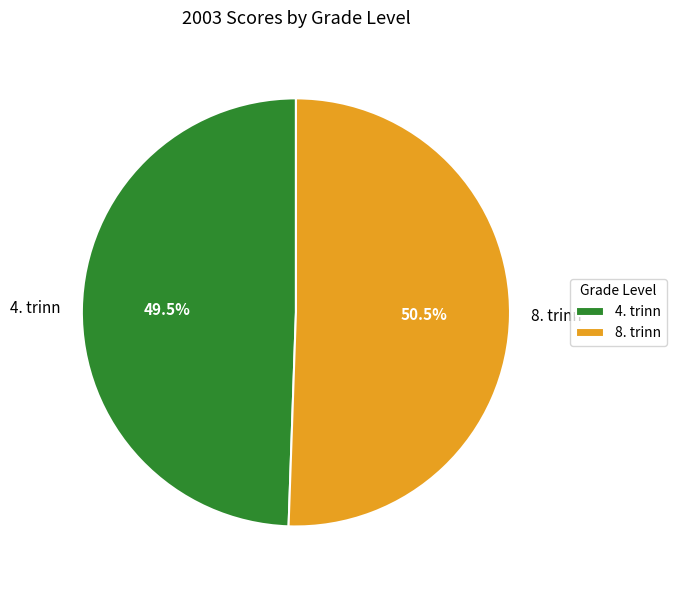

Is it true that 8. trinn is 63% of the pie?

False